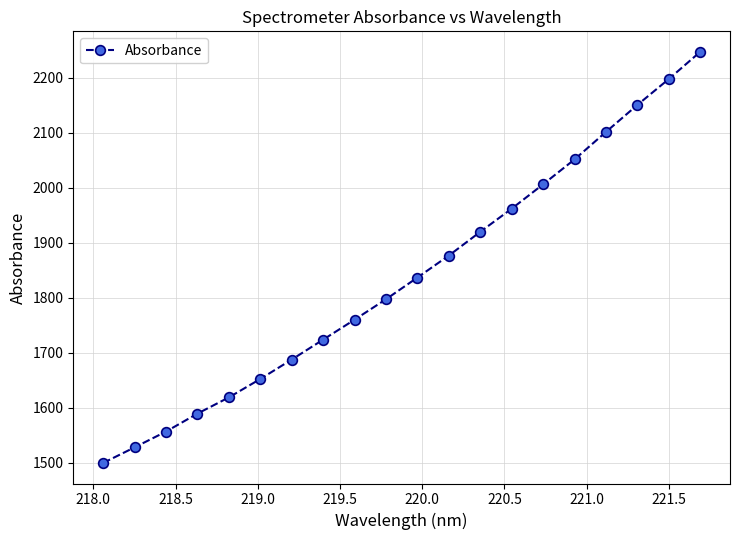

What is the greatest value displayed?

2247.5